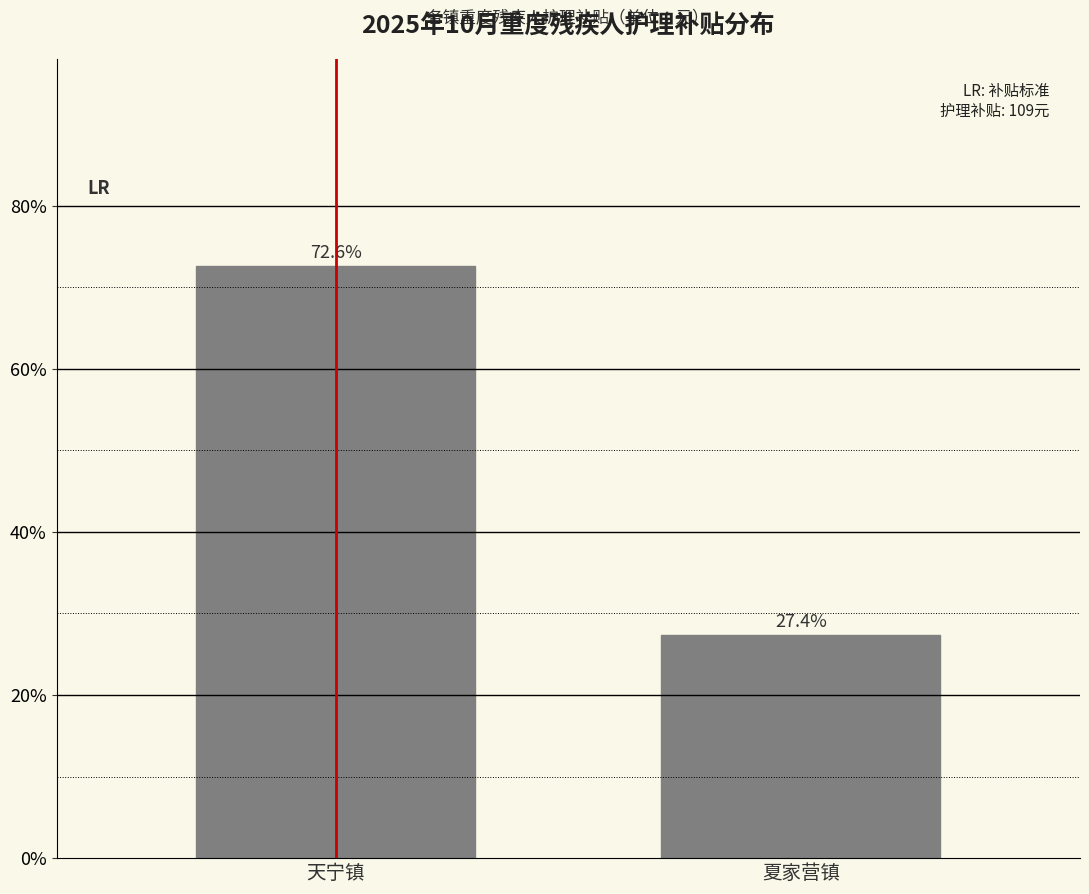

Reading right to left, list all the values displayed in this chart.

27.4	72.6